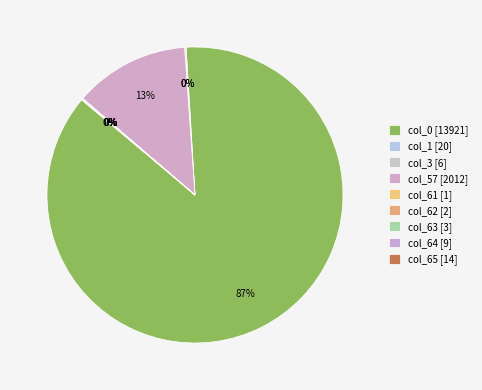

True or false: col_64 accounts for 0% of the total.

True